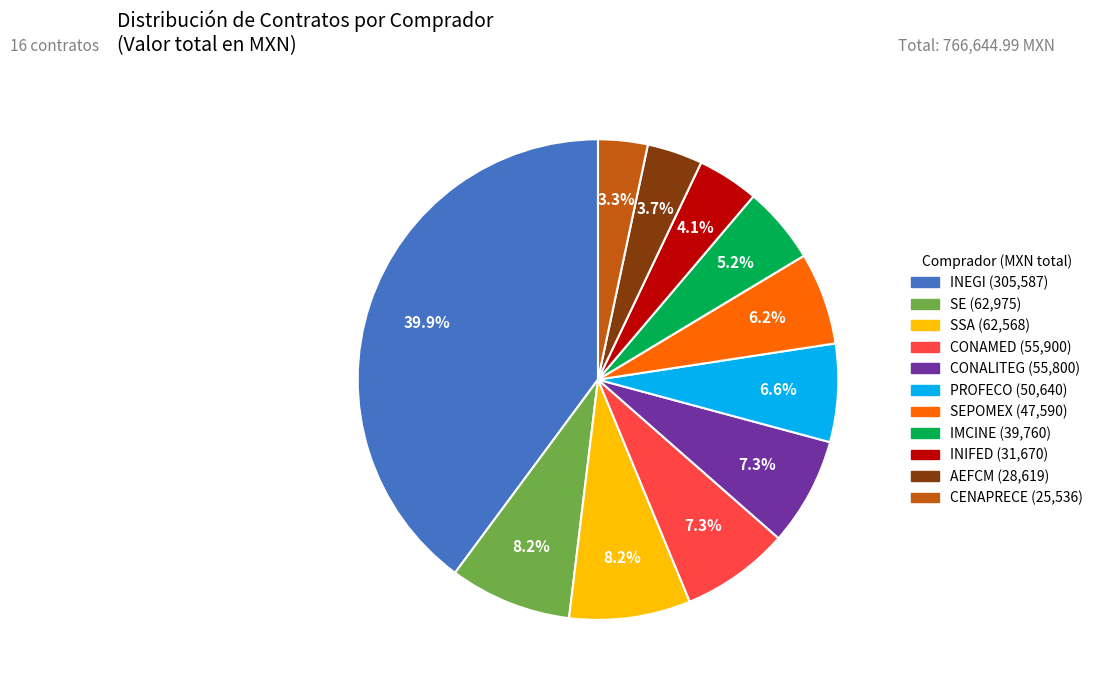

Is there a majority slice in this chart?

No